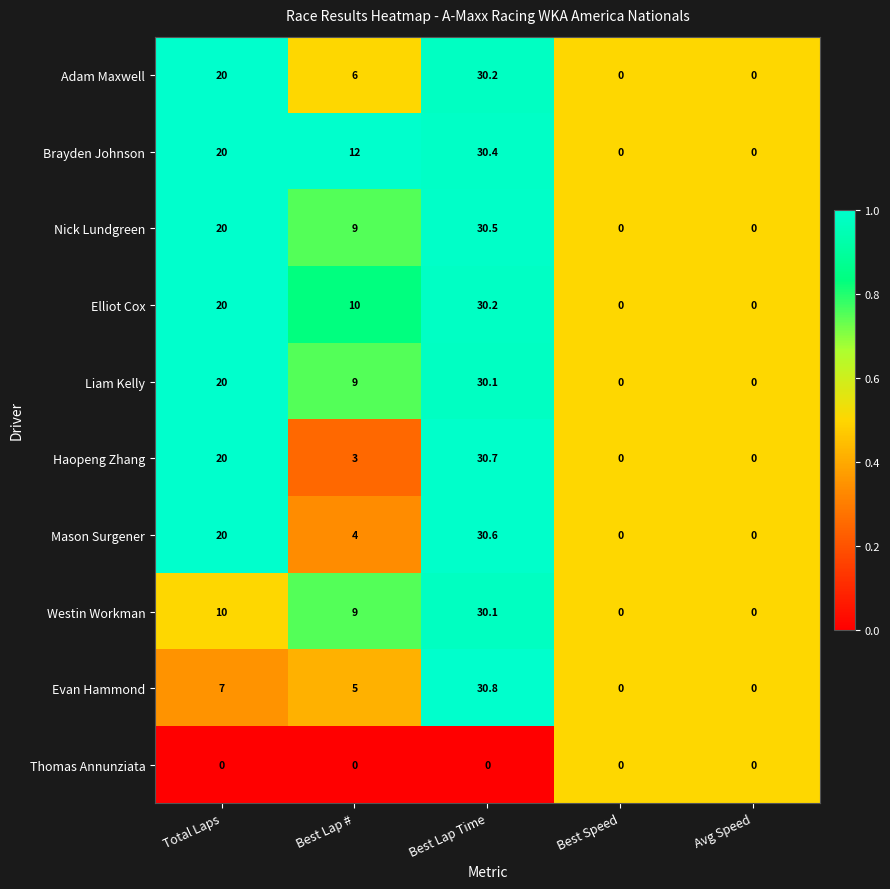

Is the value of Nick Lundgreen at Best Lap # greater than the value of Evan Hammond at Total Laps?

Yes